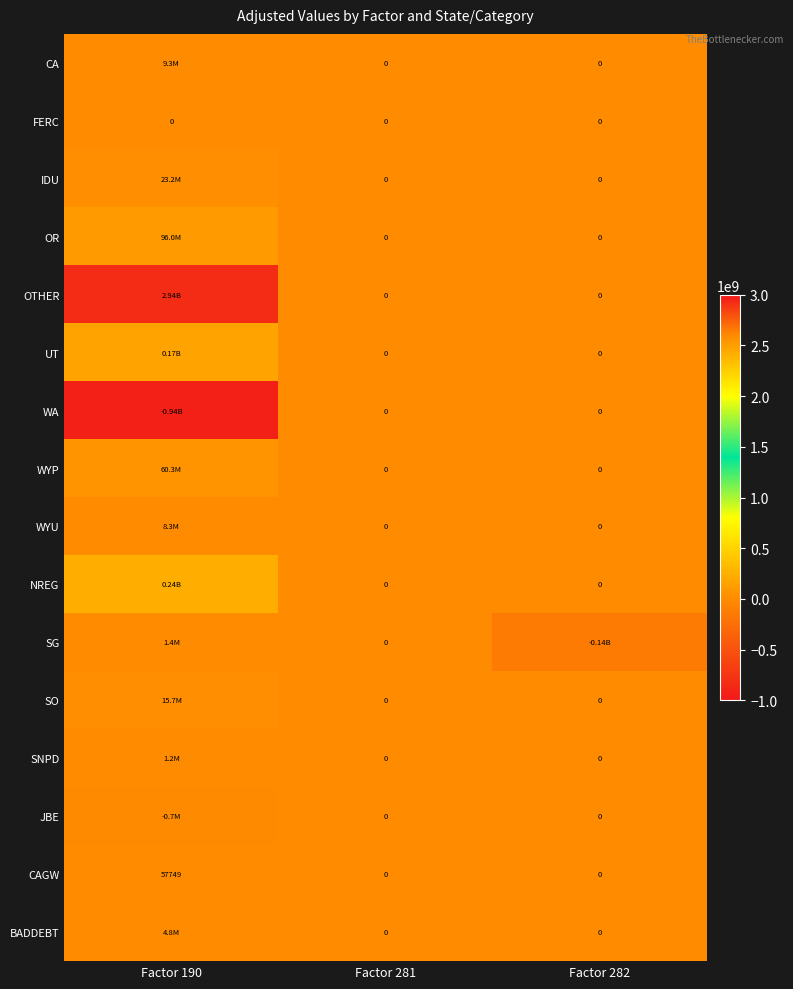

List the series in order of their peak value, lowest first.

FERC, WA, JBE, CAGW, SNPD, SG, BADDEBT, WYU, CA, SO, IDU, WYP, OR, UT, NREG, OTHER